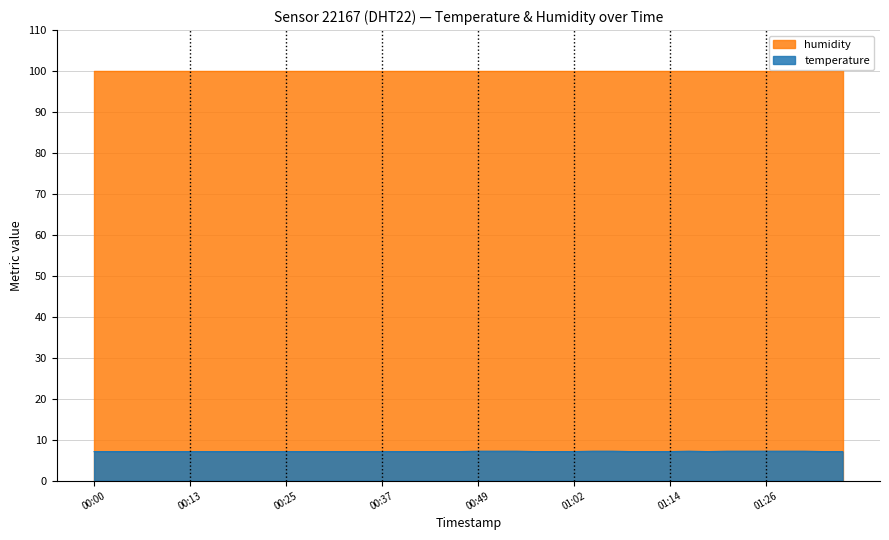

Which series has the largest range (max minus min)?

temperature